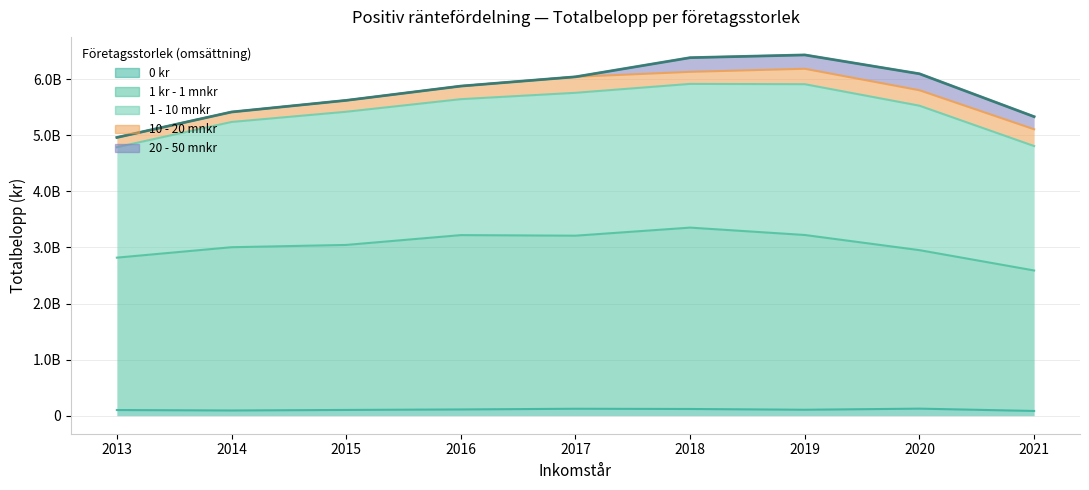

What is the sum of the 1 - 10 mnkr values at 2017 and 2016?

4973423774